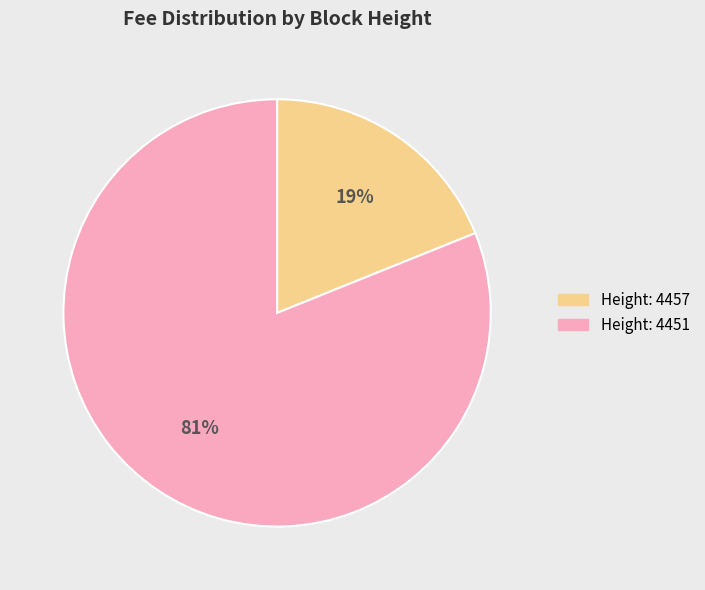

Does any single category account for the majority?

Yes